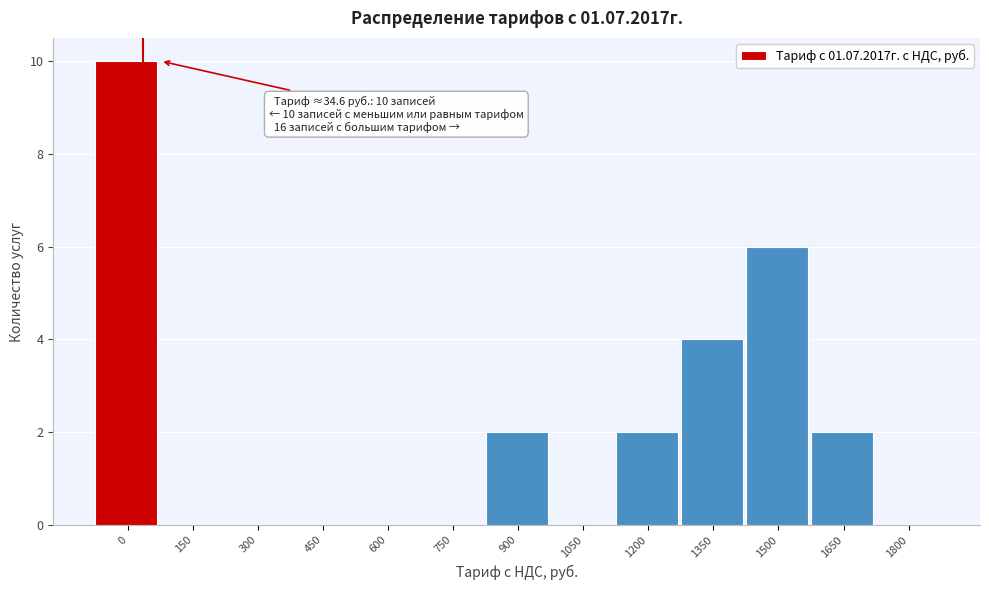

Reading left to right, list all the values displayed in this chart.

0=10	150=0	300=0	450=0	600=0	750=0	900=2	1050=0	1200=2	1350=4	1500=6	1650=2	1800=0